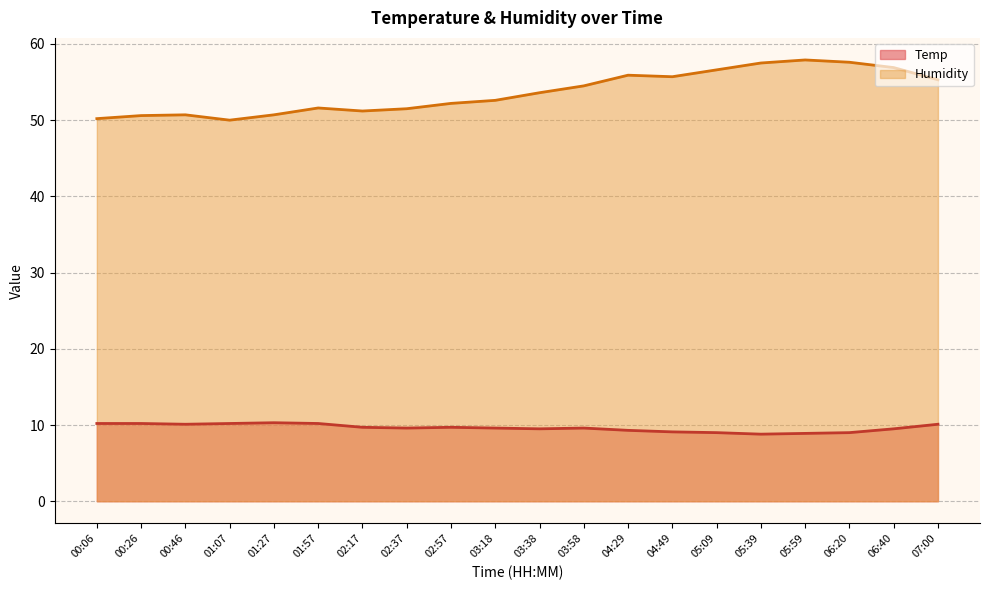

Reading left to right, list all the values displayed in this chart.

Temp: 00:06=10.2	00:26=10.2	00:46=10.1	01:07=10.2	01:27=10.3	01:57=10.2	02:17=9.7	02:37=9.6	02:57=9.7	03:18=9.6	03:38=9.5	03:58=9.6	04:29=9.3	04:49=9.1	05:09=9.0	05:39=8.8	05:59=8.9	06:20=9.0	06:40=9.5	07:00=10.1
Humidity: 00:06=50.2	00:26=50.6	00:46=50.7	01:07=50.0	01:27=50.7	01:57=51.6	02:17=51.2	02:37=51.5	02:57=52.2	03:18=52.6	03:38=53.6	03:58=54.5	04:29=55.9	04:49=55.7	05:09=56.6	05:39=57.5	05:59=57.9	06:20=57.6	06:40=56.9	07:00=55.3